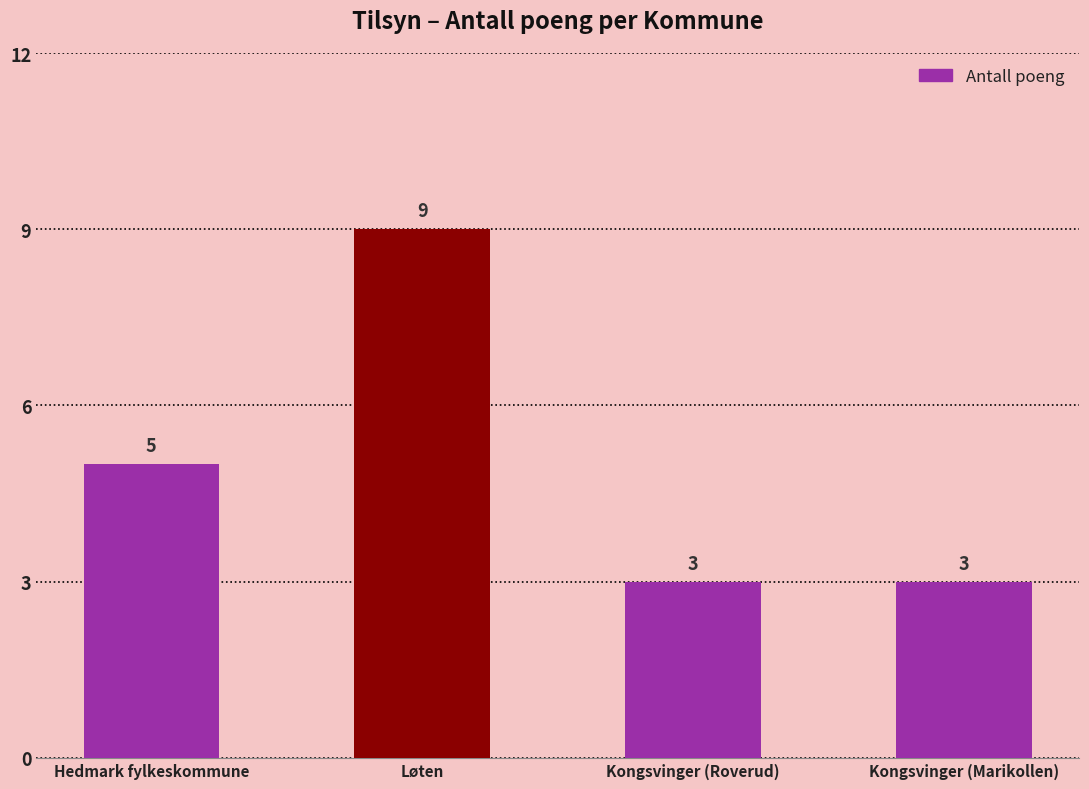

Which has a higher value, Hedmark fylkeskommune or Kongsvinger (Marikollen)?

Hedmark fylkeskommune